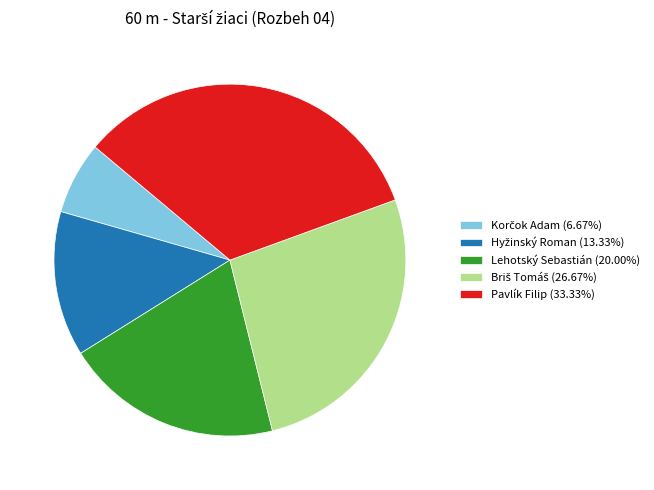

Which category has the biggest portion of the pie?

Pavlík Filip